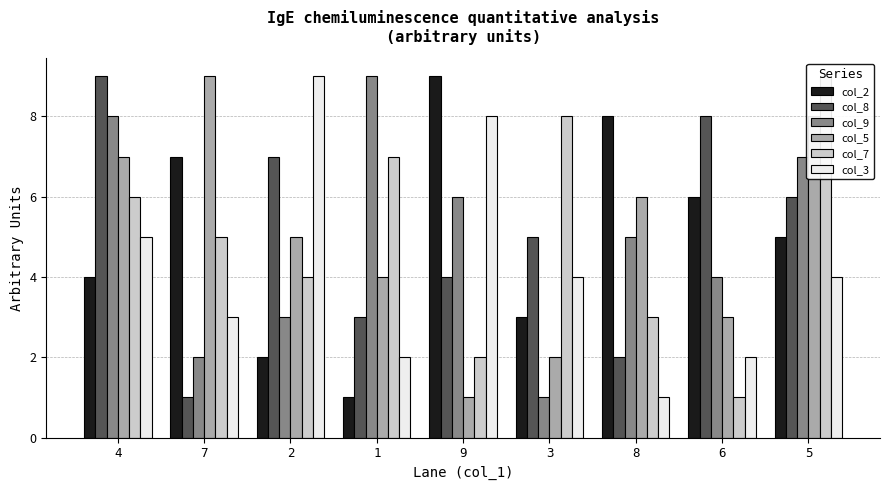

What is the spread (max minus min) of values at 6?

7